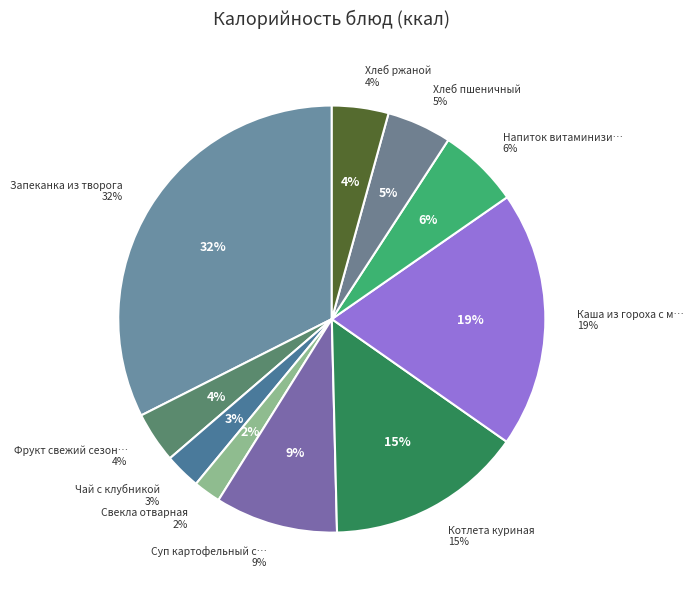

How much of the chart is everything except Запеканка из творога?

67.6%